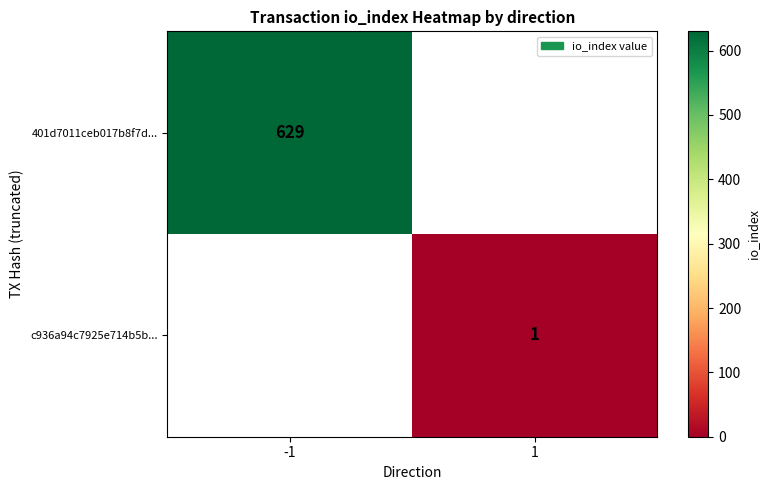

Is the value of 401d7011ceb017b8f7d... at -1 greater than the value of c936a94c7925e714b5b... at 1?

Yes